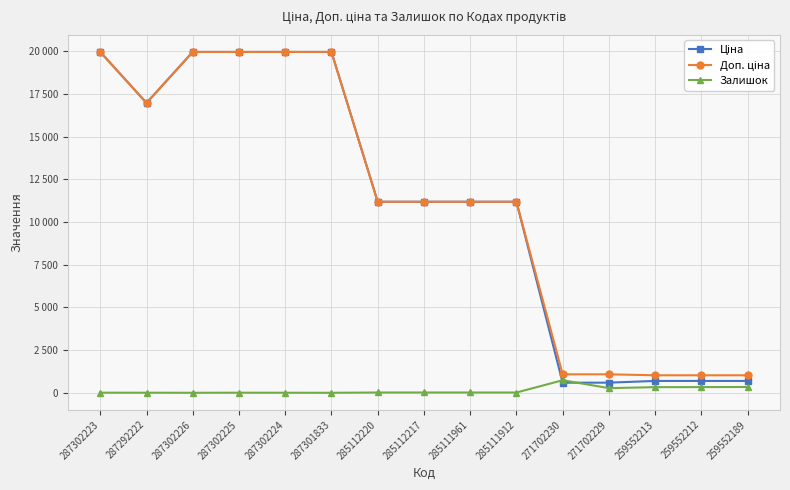

Reading left to right, what are all the values shown in this chart?

Ціна: 19964.2	16976.3	19964.2	19964.2	19964.2	19964.2	11188.2	11188.2	11188.2	11188.2	589.9	593.7	693.7	693.7	693.7
Доп. ціна: 19964.2	16976.3	19964.2	19964.2	19964.2	19964.2	11188.2	11188.2	11188.2	11188.2	1081.7	1081.7	1024.6	1024.6	1024.6
Залишок: 7.0	4.0	1.0	5.0	3.0	0.0	17.0	17.0	17.0	15.0	735.0	272.0	330.0	333.0	339.0